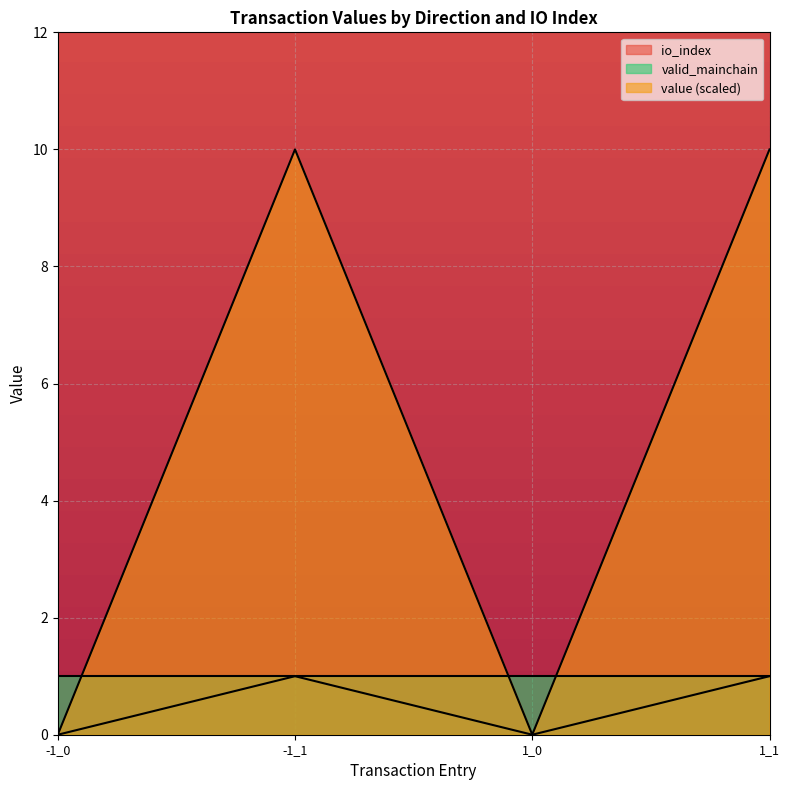

At which category does value reach its first local peak?

-1_1